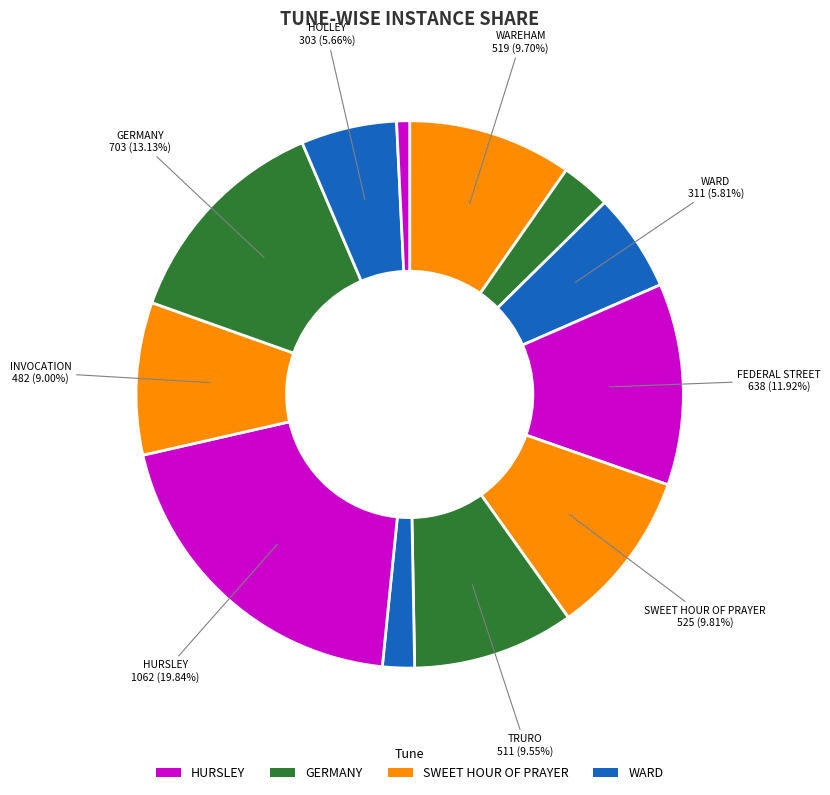

Which slice is the largest?

HURSLEY